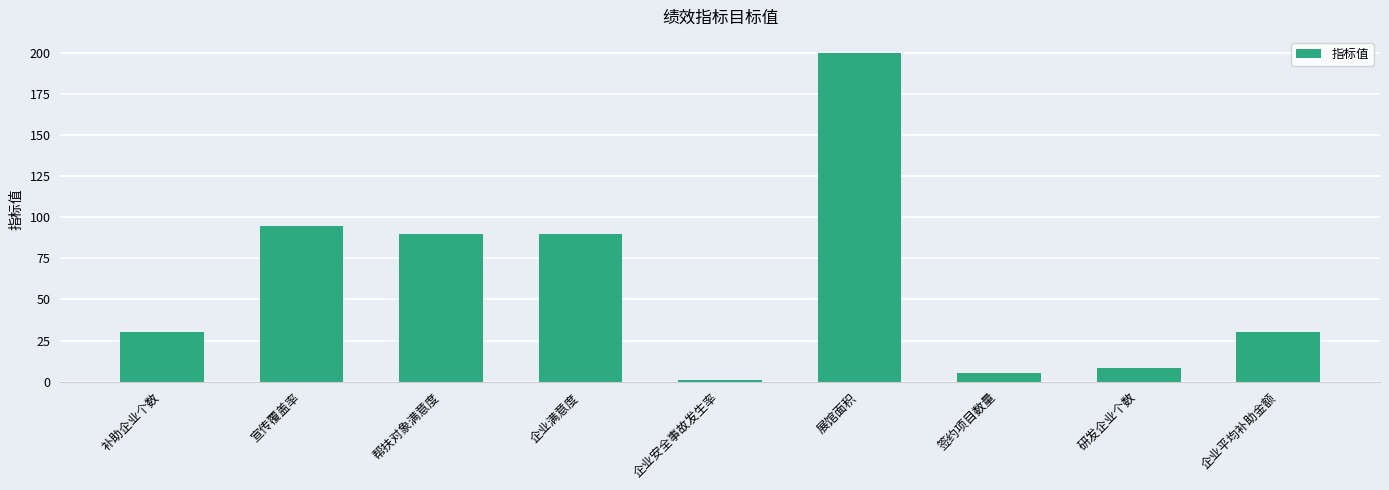

The value at 展馆面积 is 52. True or false?

False